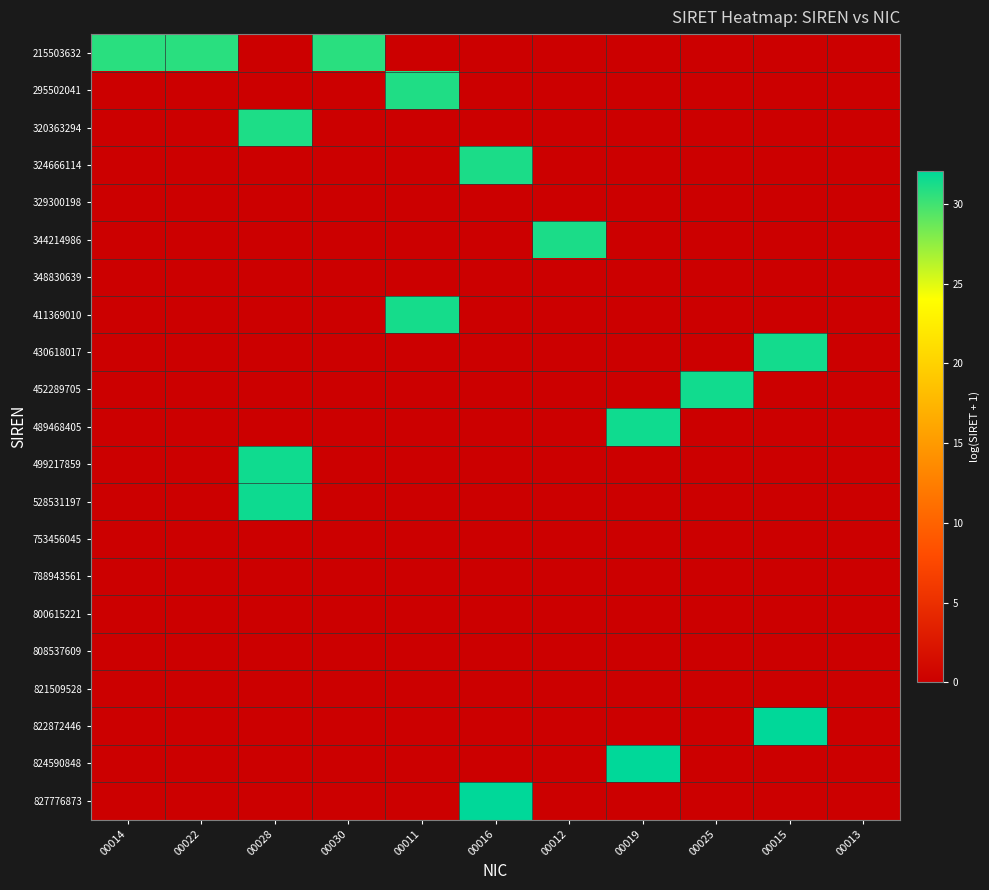

Reading right to left, list all the values displayed in this chart.

215503632: 00013=0.0	00015=0.0	00025=0.0	00019=0.0	00012=0.0	00016=0.0	00011=0.0	00030=30.7	00028=0.0	00022=30.7	00014=30.7
295502041: 00013=0.0	00015=0.0	00025=0.0	00019=0.0	00012=0.0	00016=0.0	00011=31.0	00030=0.0	00028=0.0	00022=0.0	00014=0.0
320363294: 00013=0.0	00015=0.0	00025=0.0	00019=0.0	00012=0.0	00016=0.0	00011=0.0	00030=0.0	00028=31.1	00022=0.0	00014=0.0
324666114: 00013=0.0	00015=0.0	00025=0.0	00019=0.0	00012=0.0	00016=31.1	00011=0.0	00030=0.0	00028=0.0	00022=0.0	00014=0.0
329300198: 00013=0.0	00015=0.0	00025=0.0	00019=0.0	00012=0.0	00016=0.0	00011=0.0	00030=0.0	00028=0.0	00022=0.0	00014=0.0
344214986: 00013=0.0	00015=0.0	00025=0.0	00019=0.0	00012=31.2	00016=0.0	00011=0.0	00030=0.0	00028=0.0	00022=0.0	00014=0.0
348830639: 00013=0.0	00015=0.0	00025=0.0	00019=0.0	00012=0.0	00016=0.0	00011=0.0	00030=0.0	00028=0.0	00022=0.0	00014=0.0
411369010: 00013=0.0	00015=0.0	00025=0.0	00019=0.0	00012=0.0	00016=0.0	00011=31.3	00030=0.0	00028=0.0	00022=0.0	00014=0.0
430618017: 00013=0.0	00015=31.4	00025=0.0	00019=0.0	00012=0.0	00016=0.0	00011=0.0	00030=0.0	00028=0.0	00022=0.0	00014=0.0
452289705: 00013=0.0	00015=0.0	00025=31.4	00019=0.0	00012=0.0	00016=0.0	00011=0.0	00030=0.0	00028=0.0	00022=0.0	00014=0.0
489468405: 00013=0.0	00015=0.0	00025=0.0	00019=31.5	00012=0.0	00016=0.0	00011=0.0	00030=0.0	00028=0.0	00022=0.0	00014=0.0
499217859: 00013=0.0	00015=0.0	00025=0.0	00019=0.0	00012=0.0	00016=0.0	00011=0.0	00030=0.0	00028=31.5	00022=0.0	00014=0.0
528531197: 00013=0.0	00015=0.0	00025=0.0	00019=0.0	00012=0.0	00016=0.0	00011=0.0	00030=0.0	00028=31.6	00022=0.0	00014=0.0
753456045: 00013=0.0	00015=0.0	00025=0.0	00019=0.0	00012=0.0	00016=0.0	00011=0.0	00030=0.0	00028=0.0	00022=0.0	00014=0.0
788943561: 00013=0.0	00015=0.0	00025=0.0	00019=0.0	00012=0.0	00016=0.0	00011=0.0	00030=0.0	00028=0.0	00022=0.0	00014=0.0
800615221: 00013=0.0	00015=0.0	00025=0.0	00019=0.0	00012=0.0	00016=0.0	00011=0.0	00030=0.0	00028=0.0	00022=0.0	00014=0.0
808537609: 00013=0.0	00015=0.0	00025=0.0	00019=0.0	00012=0.0	00016=0.0	00011=0.0	00030=0.0	00028=0.0	00022=0.0	00014=0.0
821509528: 00013=0.0	00015=0.0	00025=0.0	00019=0.0	00012=0.0	00016=0.0	00011=0.0	00030=0.0	00028=0.0	00022=0.0	00014=0.0
822872446: 00013=0.0	00015=32.0	00025=0.0	00019=0.0	00012=0.0	00016=0.0	00011=0.0	00030=0.0	00028=0.0	00022=0.0	00014=0.0
824590848: 00013=0.0	00015=0.0	00025=0.0	00019=32.0	00012=0.0	00016=0.0	00011=0.0	00030=0.0	00028=0.0	00022=0.0	00014=0.0
827776873: 00013=0.0	00015=0.0	00025=0.0	00019=0.0	00012=0.0	00016=32.0	00011=0.0	00030=0.0	00028=0.0	00022=0.0	00014=0.0